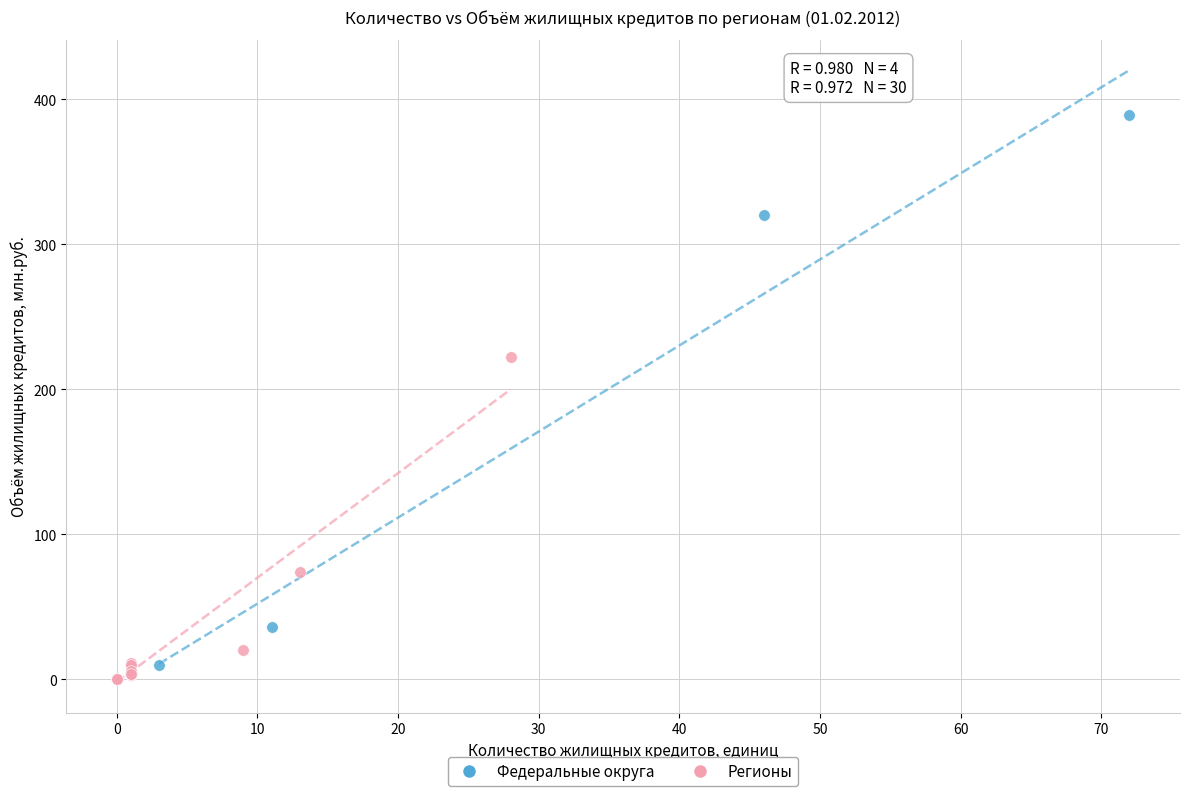

Which series contains the highest Y value?

Федеральные округа